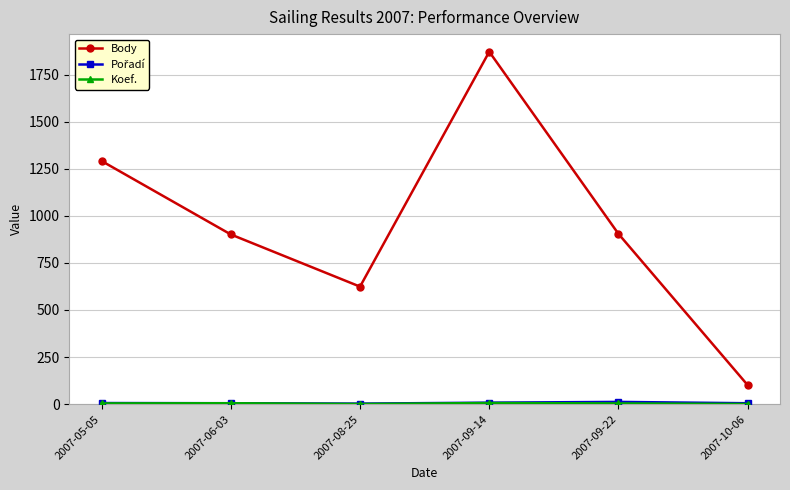

How many data points in Body are less than 904?

3